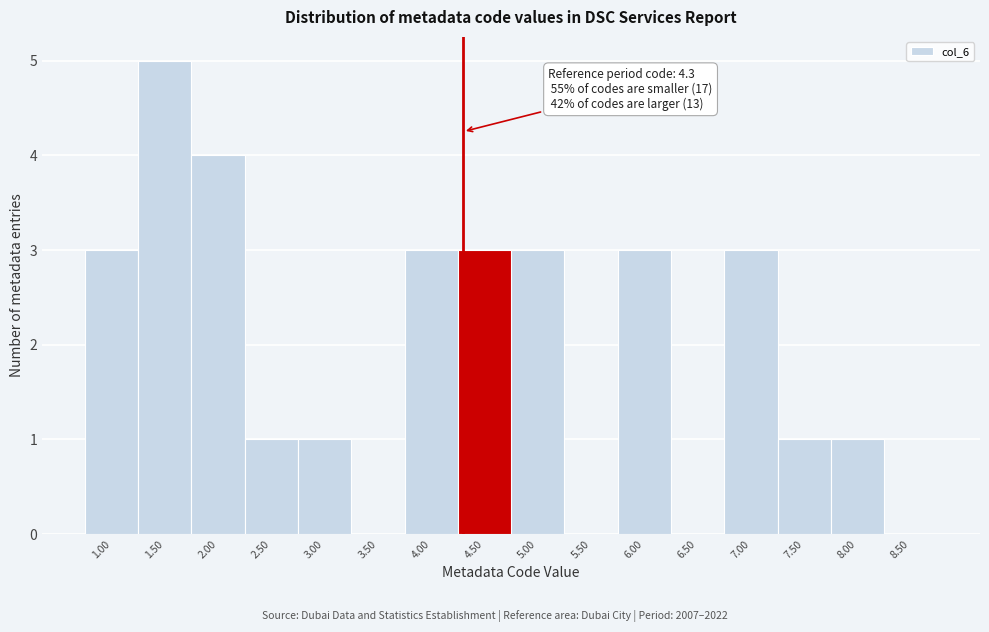

Which range on the x-axis has the tallest bar?

1.25 to 1.75